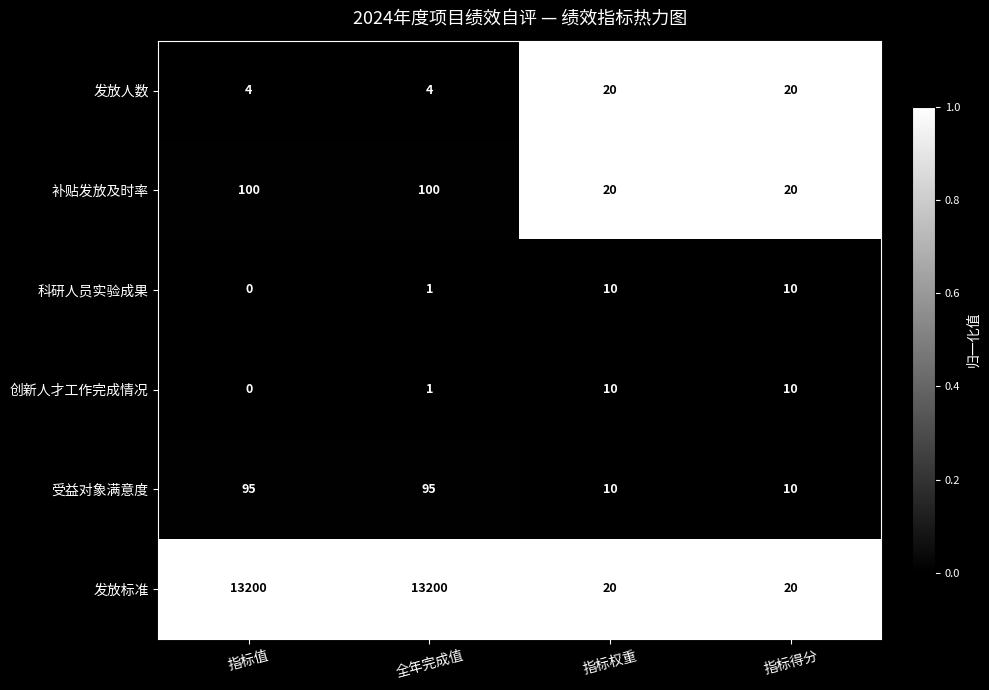

What is the difference between the second highest and minimum values in the 创新人才工作完成情况 series?

10